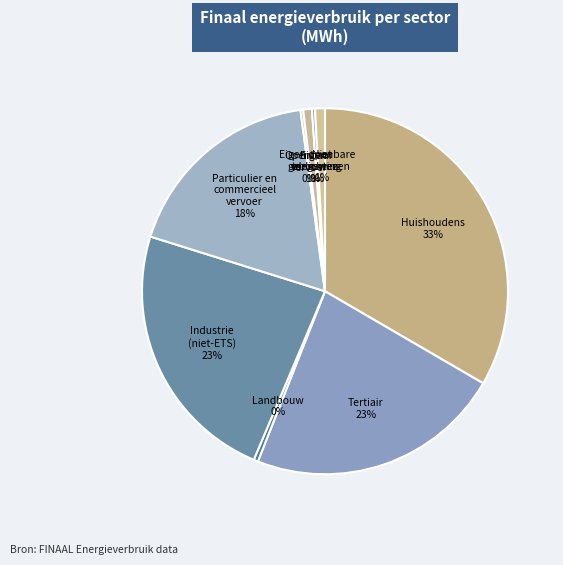

What is the largest slice in the pie chart?

Huishoudens